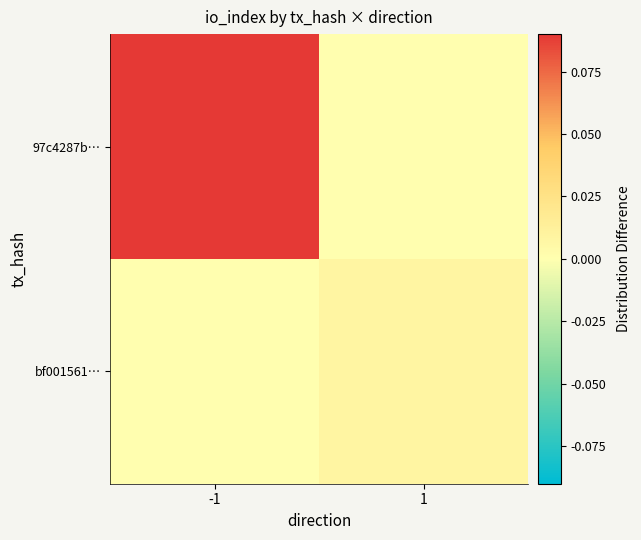

Which label corresponds to the smallest value in the chart?

1